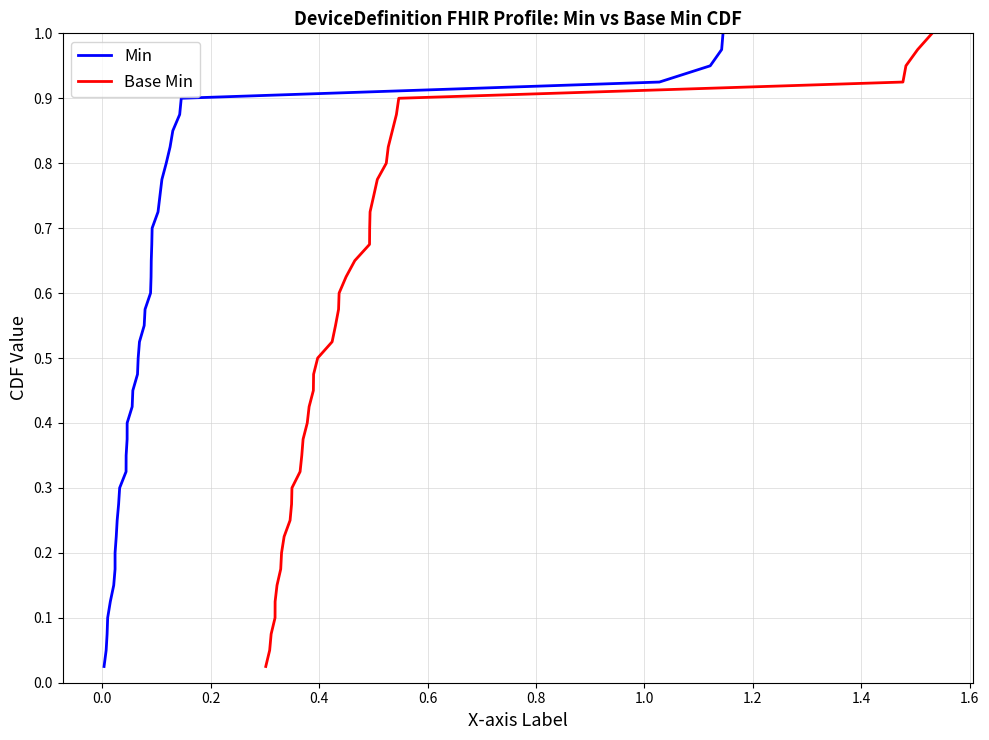

Is the value of Base Min at 12 greater than the value of Min at 29?

No